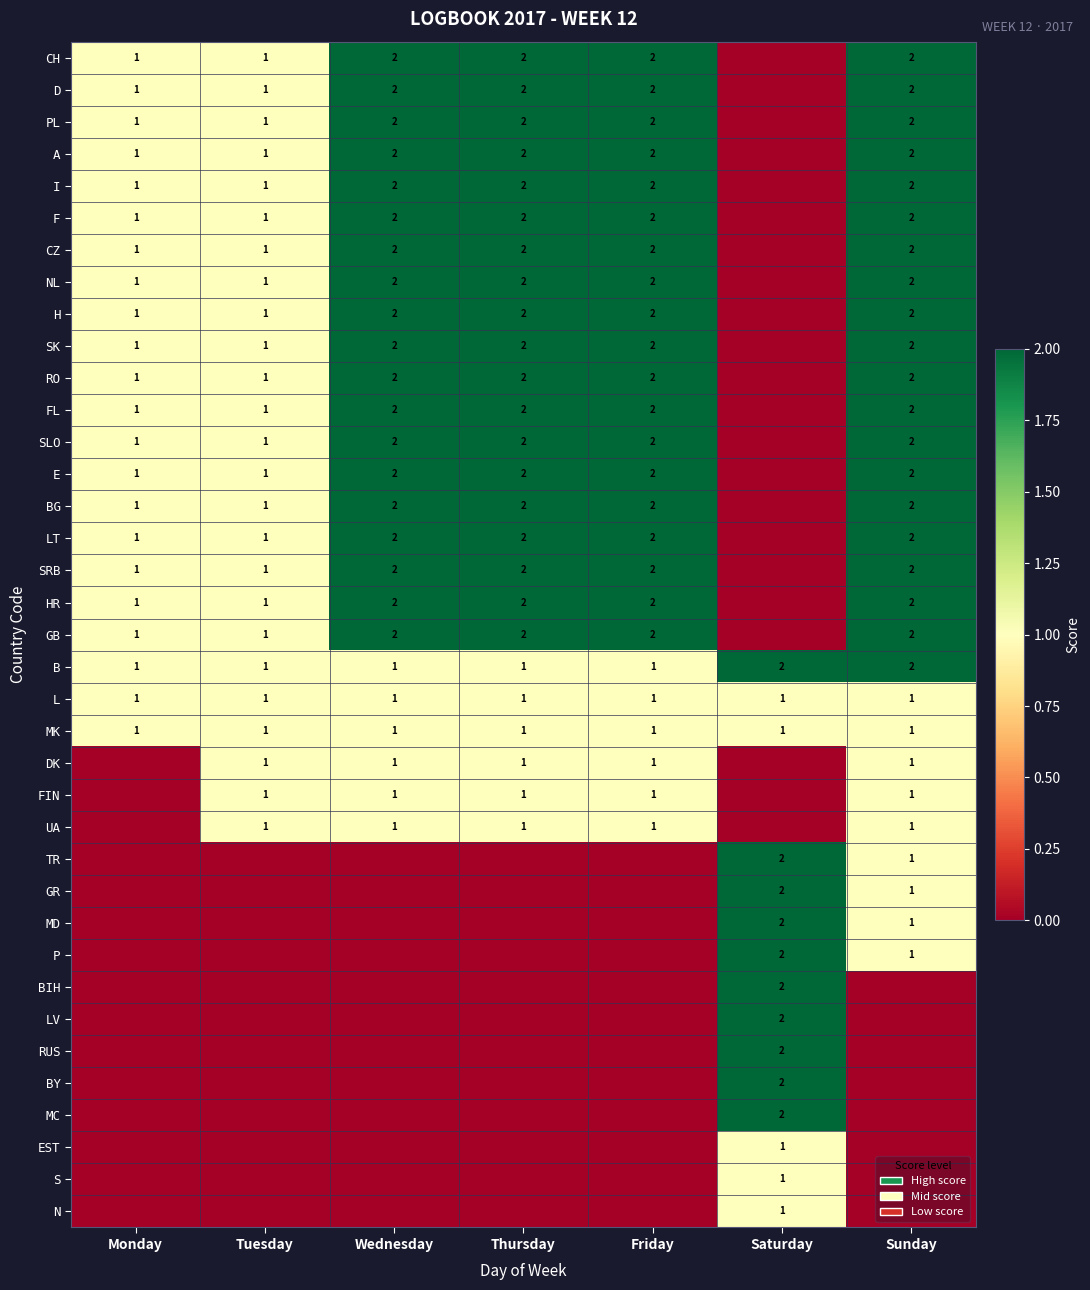

Which category has the highest value across all series?

Wednesday